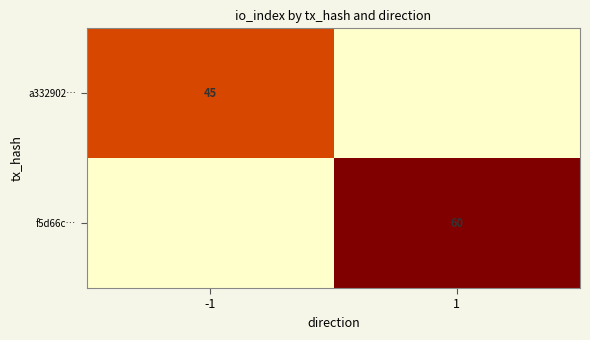

The value of a332902… at -1 is 24. True or false?

False